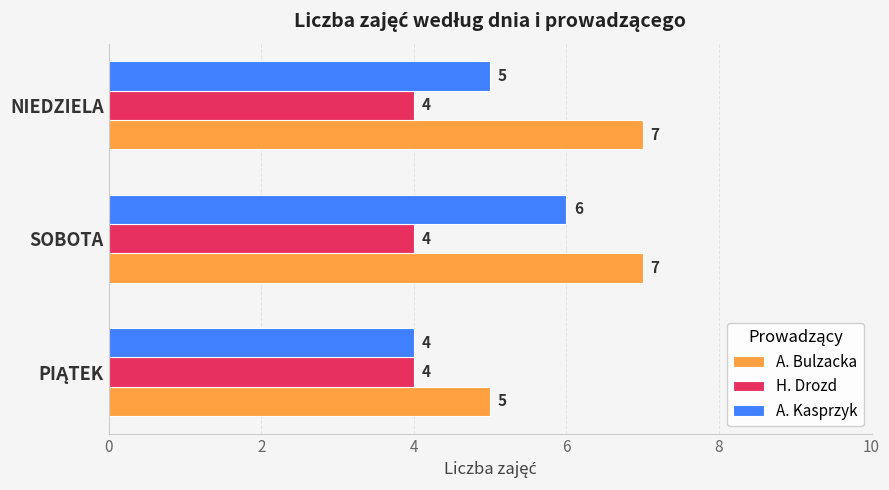

What are all the series names shown in the legend?

A. Bulzacka, H. Drozd, A. Kasprzyk